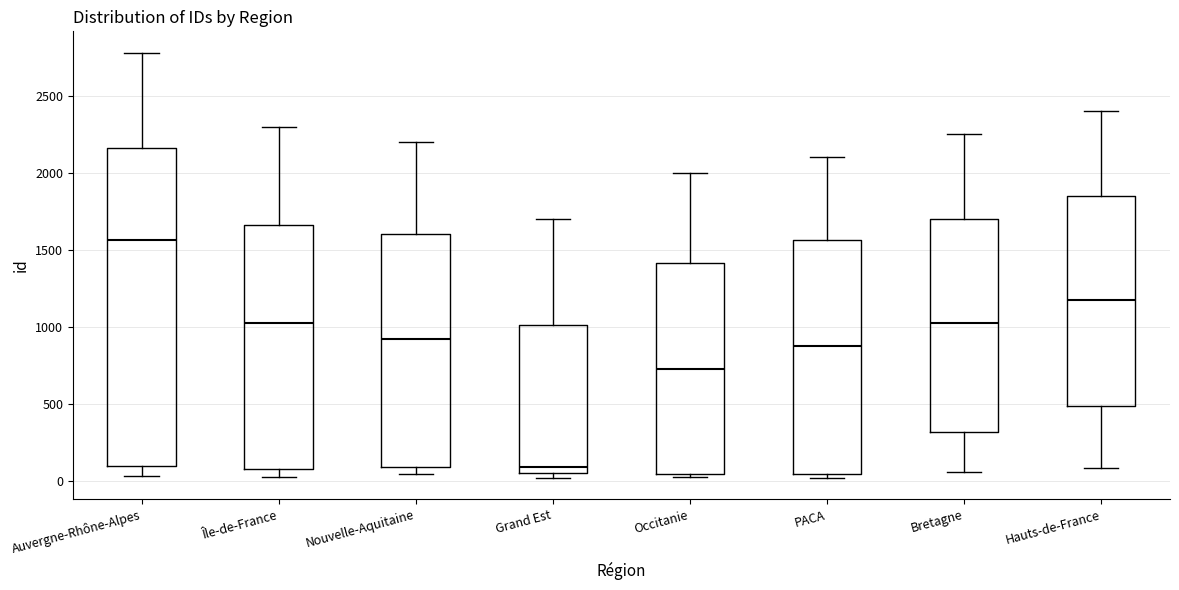

Reading left to right, transcribe this box plot: for each box, give where its median line is, the range the box spans, and where its two whiskers end, as read against the y-axis. The values are not printed on the chart, so give them approximately, as read against the axis.

Auvergne-Rhône-Alpes: median 1550, box 100 to 2150, whiskers 50 to 2800
Île-de-France: median 1050, box 100 to 1650, whiskers 50 to 2300
Nouvelle-Aquitaine: median 950, box 100 to 1600, whiskers 50 to 2200
Grand Est: median 100, box 50 to 1000, whiskers 0 to 1700
Occitanie: median 750, box 50 to 1400, whiskers 50 to 2000
PACA: median 900, box 50 to 1550, whiskers 0 to 2100
Bretagne: median 1050, box 300 to 1700, whiskers 50 to 2250
Hauts-de-France: median 1200, box 500 to 1850, whiskers 100 to 2400